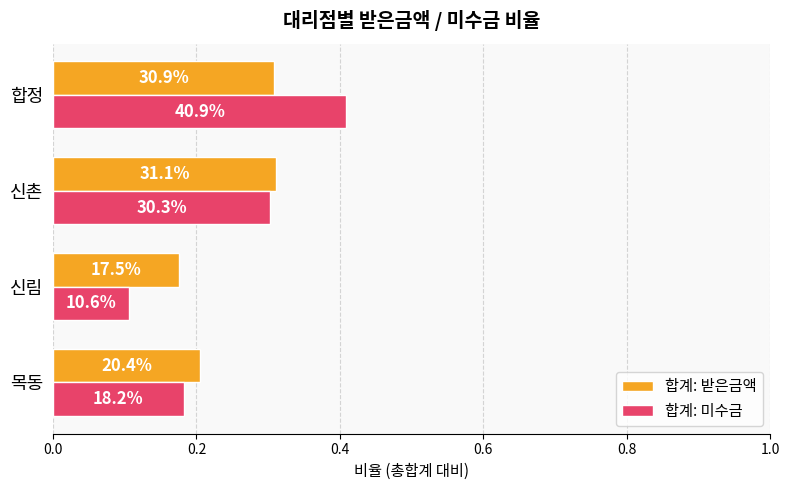

What are all the series names shown in the legend?

합계: 받은금액, 합계: 미수금